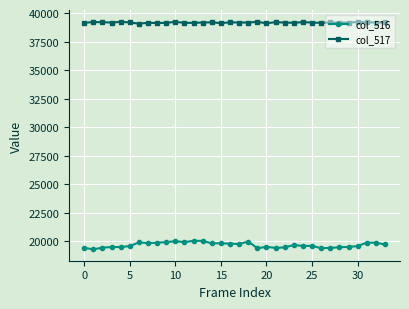

Which series has the largest range (max minus min)?

col_516